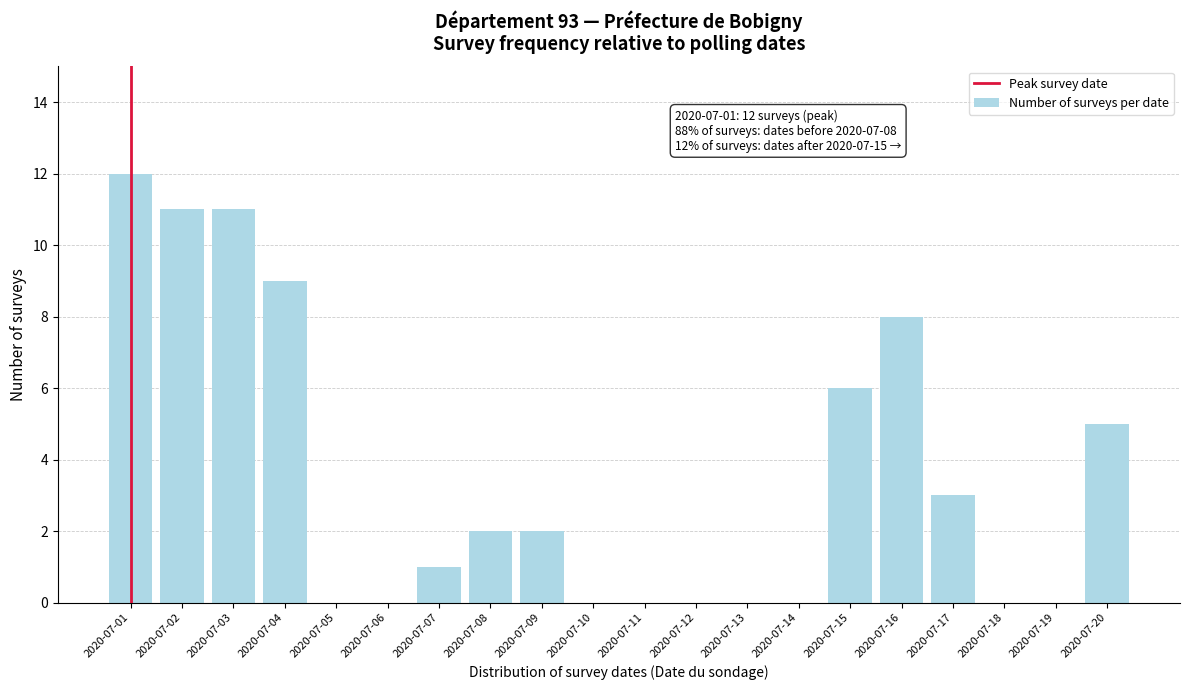

Reading right to left, what are all the values shown in this chart?

2020-07-20=5	2020-07-19=0	2020-07-18=0	2020-07-17=3	2020-07-16=8	2020-07-15=6	2020-07-14=0	2020-07-13=0	2020-07-12=0	2020-07-11=0	2020-07-10=0	2020-07-09=2	2020-07-08=2	2020-07-07=1	2020-07-06=0	2020-07-05=0	2020-07-04=9	2020-07-03=11	2020-07-02=11	2020-07-01=12